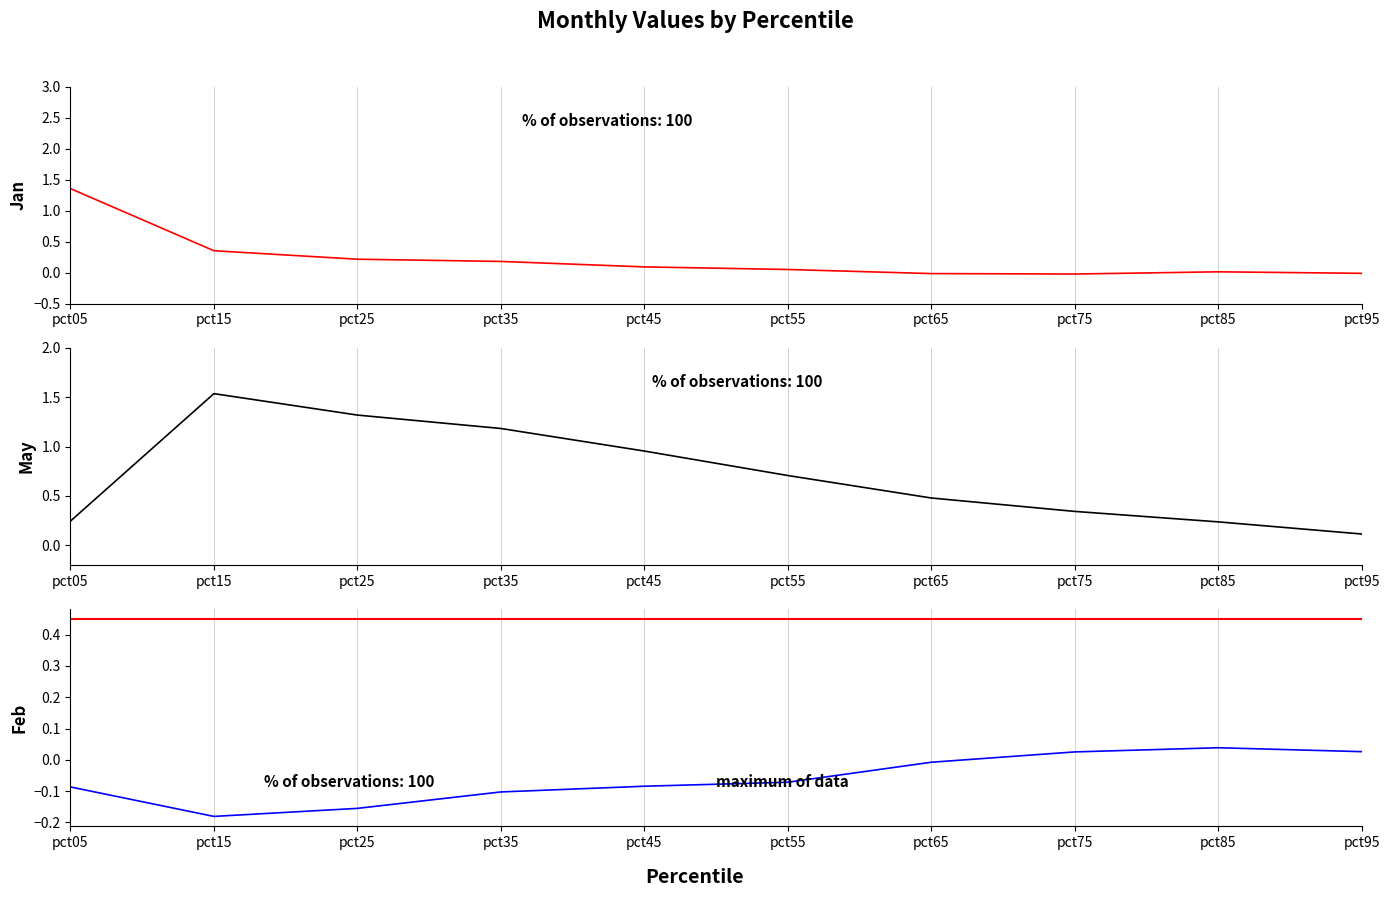

Reading left to right, extract all data points from this chart.

Jan: pct05=1.4	pct15=0.4	pct25=0.2	pct35=0.2	pct45=0.1	pct55=0.1	pct65=-0.0	pct75=-0.0	pct85=0.0	pct95=-0.0
May: pct05=0.2	pct15=1.5	pct25=1.3	pct35=1.2	pct45=1.0	pct55=0.7	pct65=0.5	pct75=0.3	pct85=0.2	pct95=0.1
Feb: pct05=-0.1	pct15=-0.2	pct25=-0.2	pct35=-0.1	pct45=-0.1	pct55=-0.1	pct65=-0.0	pct75=0.0	pct85=0.0	pct95=0.0